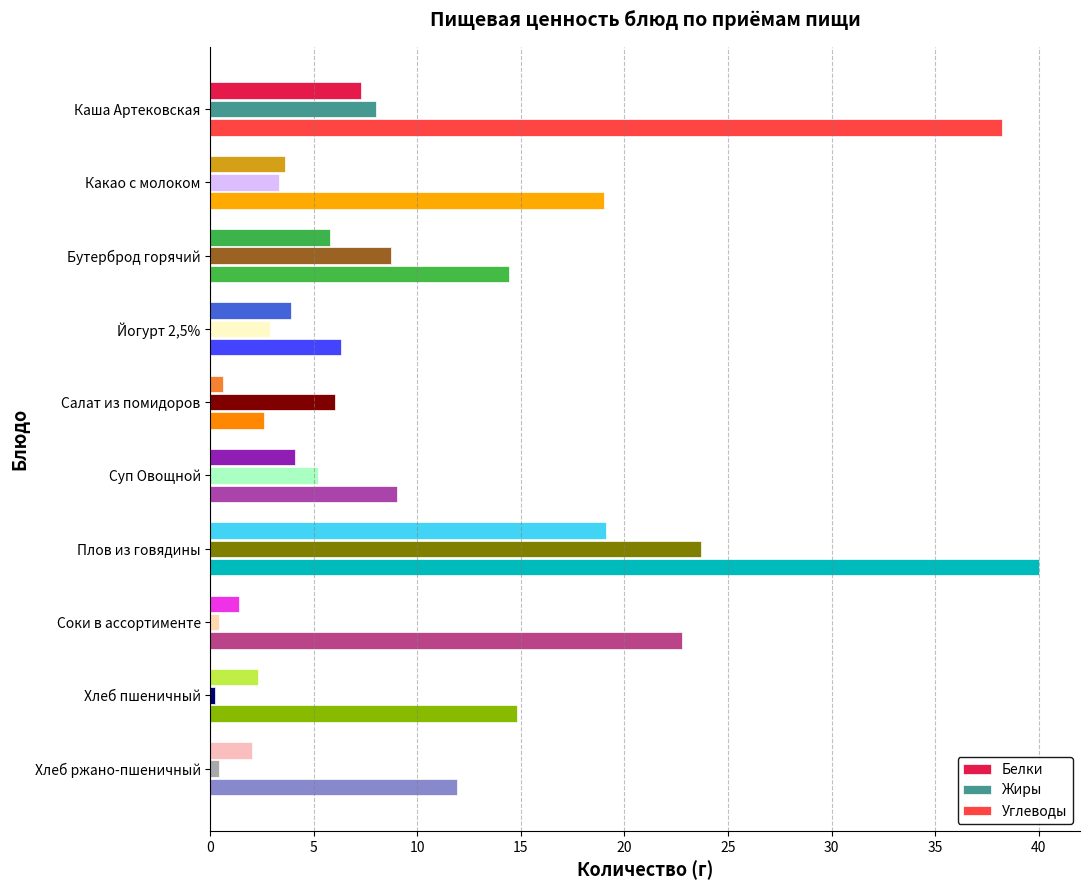

At which label does Углеводы reach its minimum?

Салат из помидоров